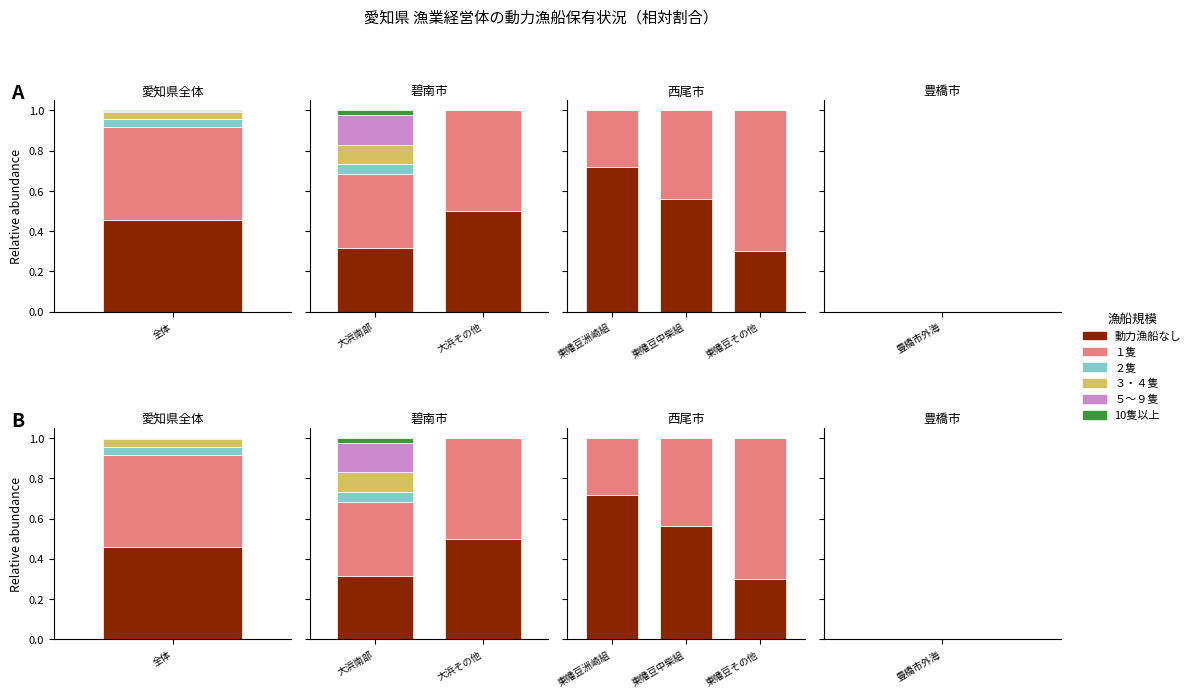

How many bars are there in each group?

6